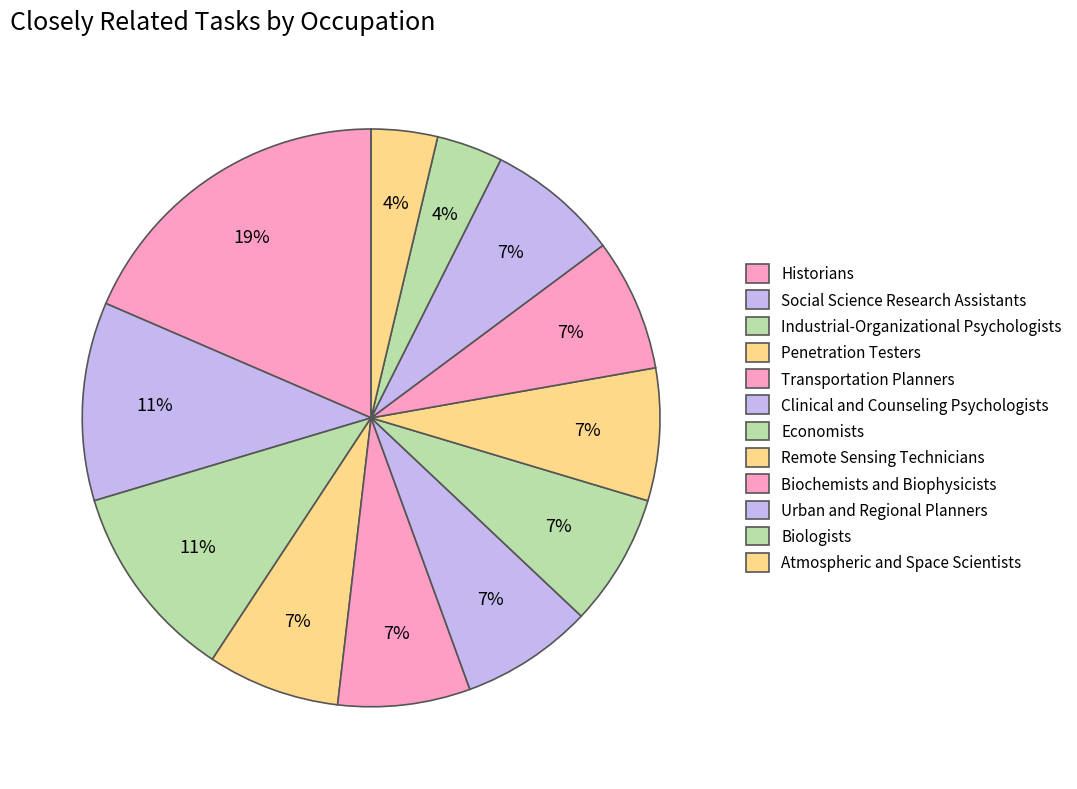

To the nearest percent, what percentage of the pie is Clinical and Counseling Psychologists?

7%